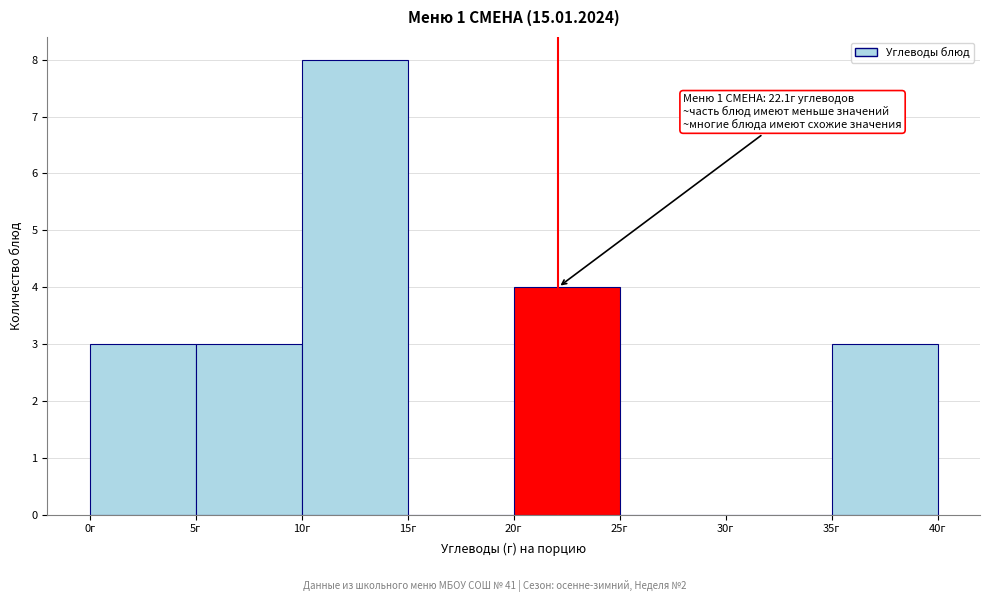

Which range on the x-axis has the tallest bar?

10 to 15